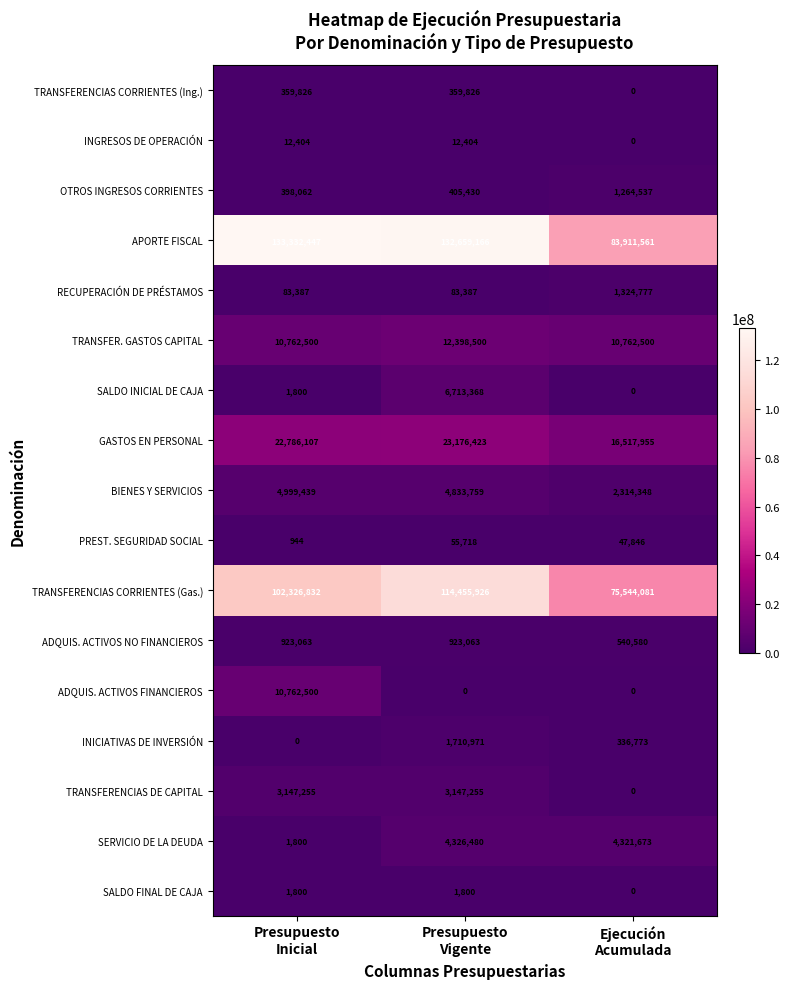

Which series has the largest range (max minus min)?

APORTE FISCAL